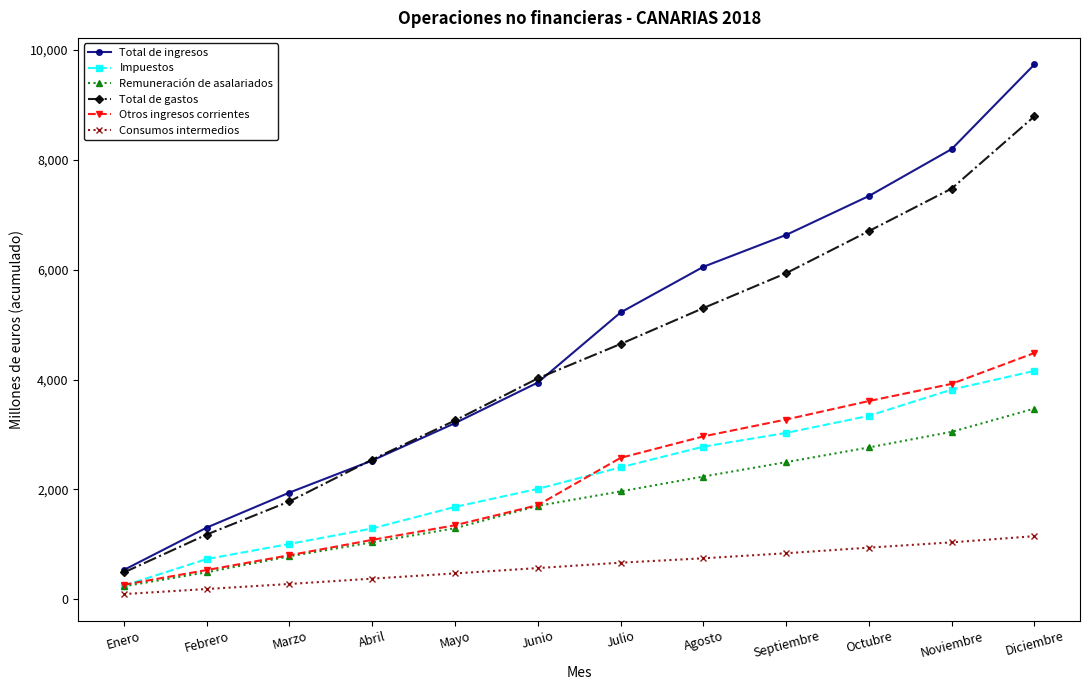

What is the label of the 7th point from the left?

Julio